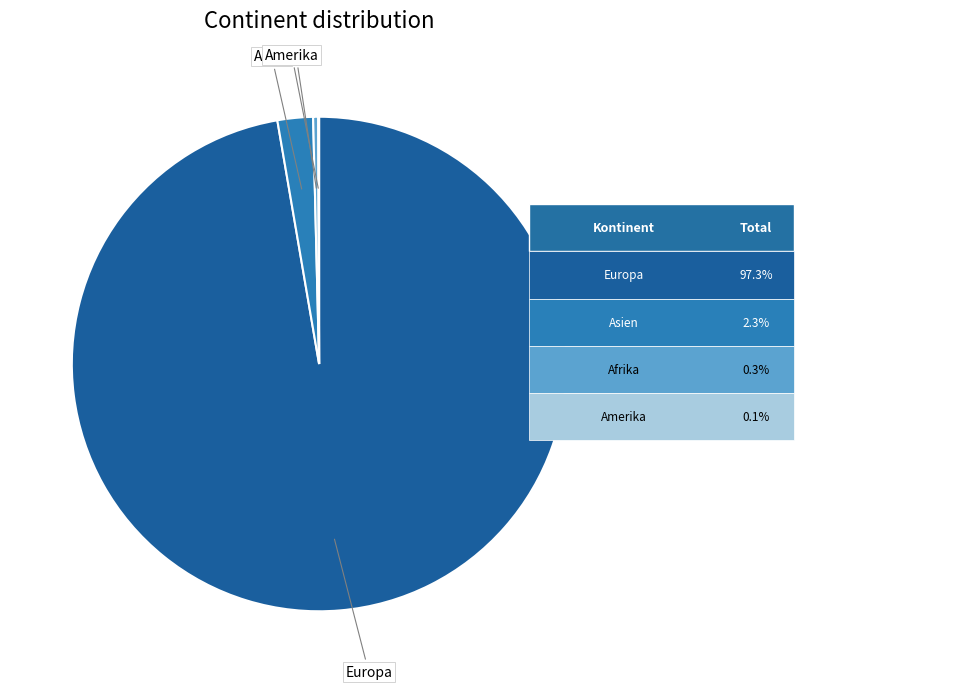

Does any single category account for the majority?

Yes